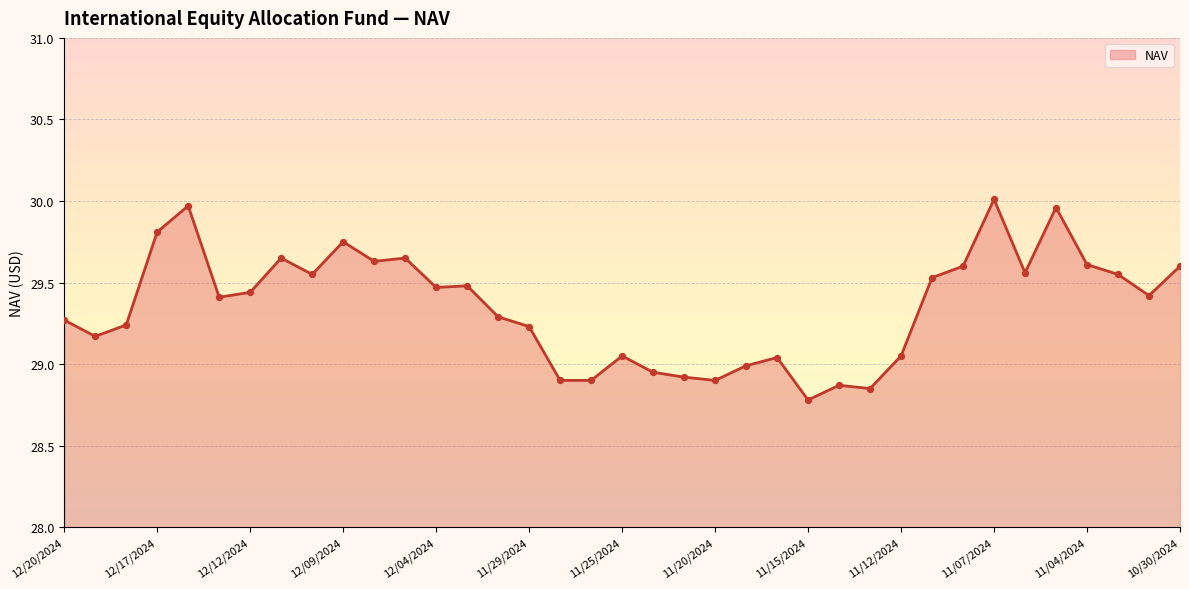

What is the difference between the maximum and minimum values?

1.2